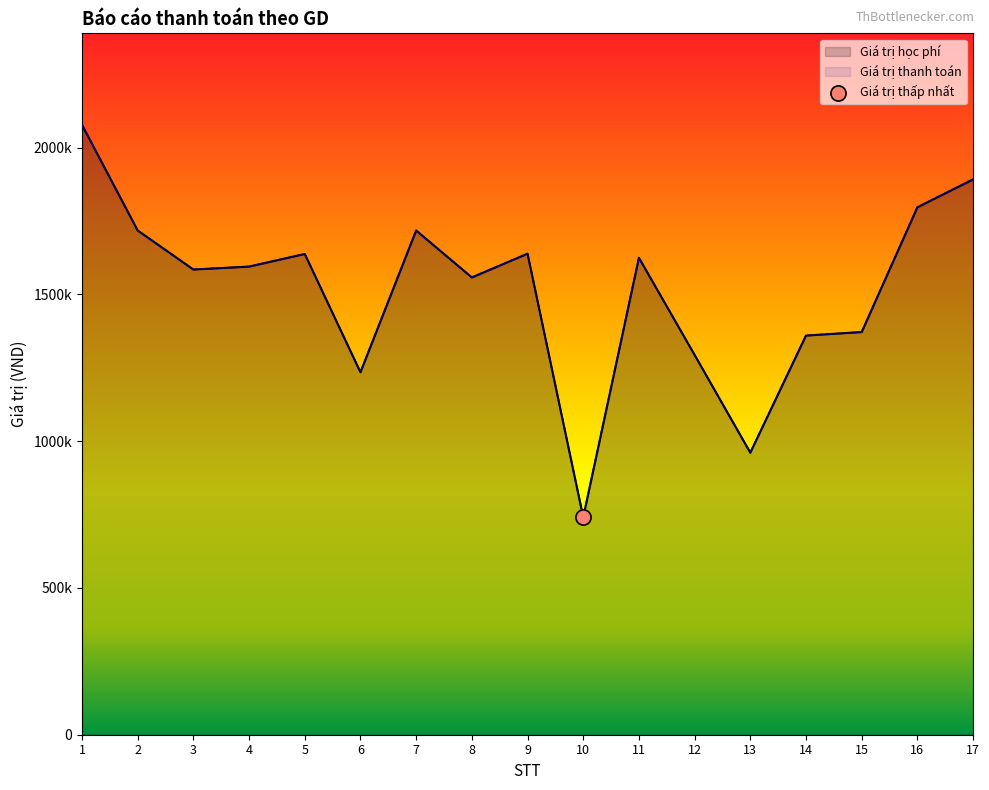

Which series reaches the minimum Y coordinate?

Giá trị học phí